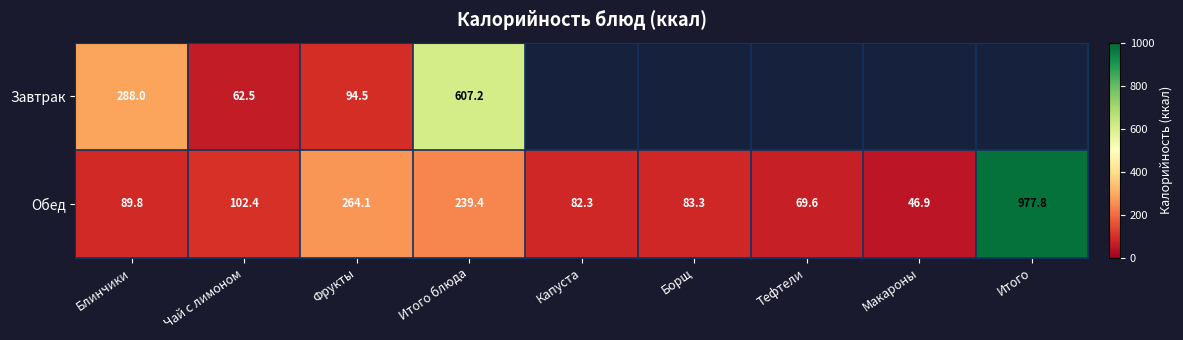

What is the spread (max minus min) of values at Чай с лимоном?

39.9